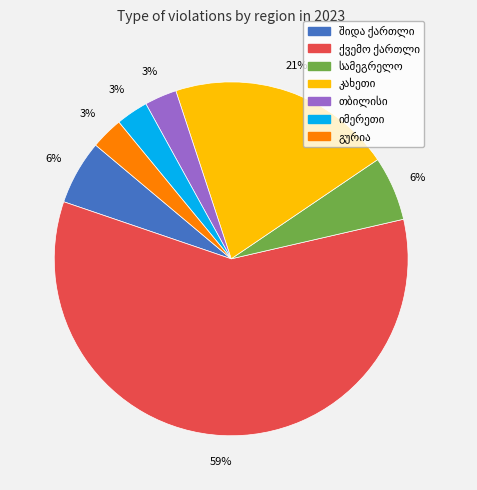

How many segments does this pie chart have?

7